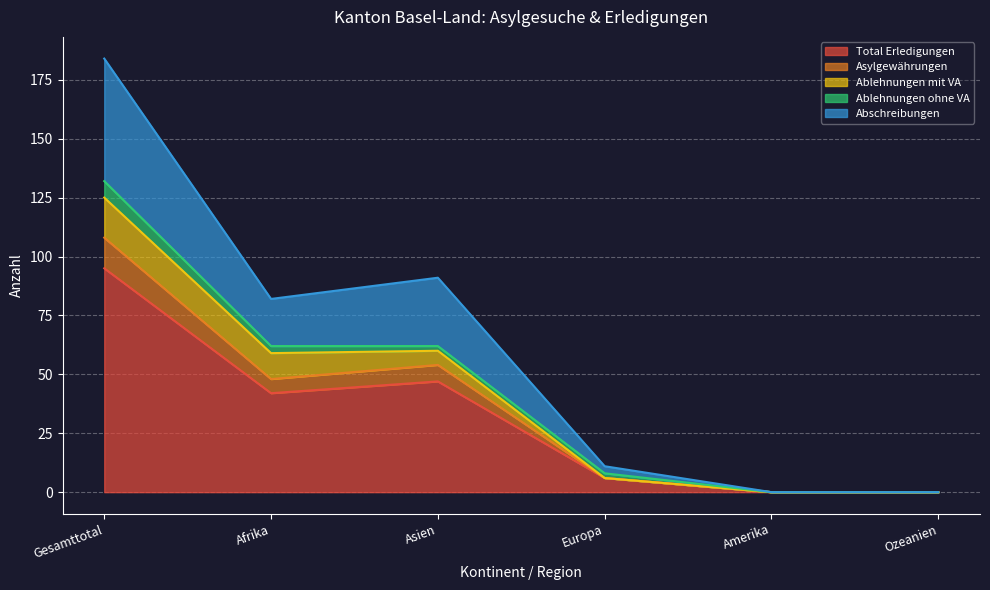

What are all the series names shown in the legend?

Total Erledigungen, Asylgewährungen, Ablehnungen mit VA, Ablehnungen ohne VA, Abschreibungen